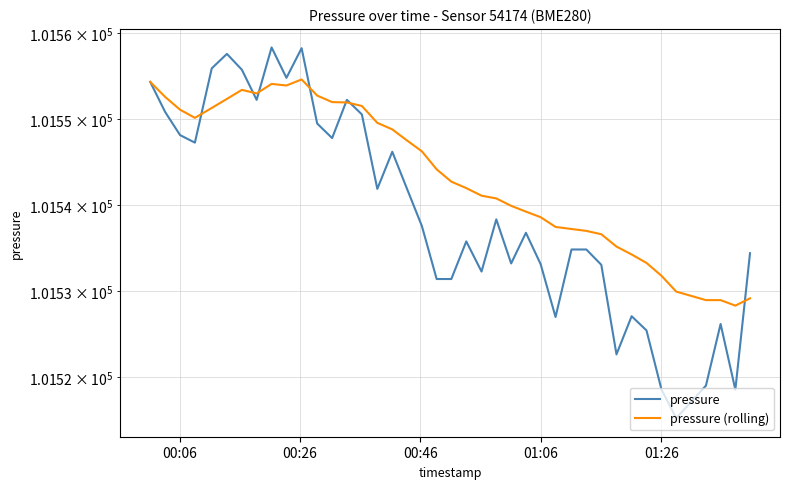

Rank the series by their average value, from lowest to highest.

pressure, pressure (rolling)